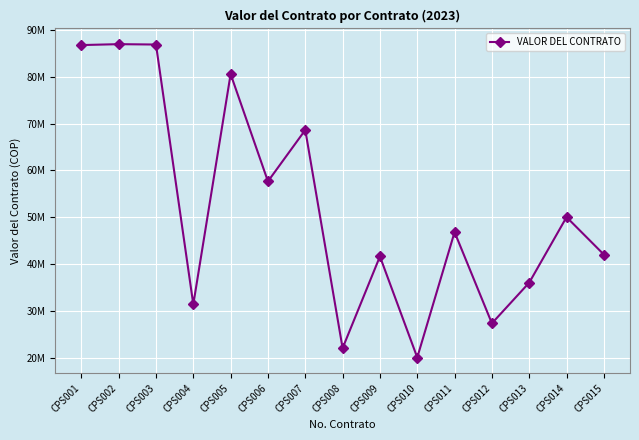

Is this an area chart (filled region under the line)?

No